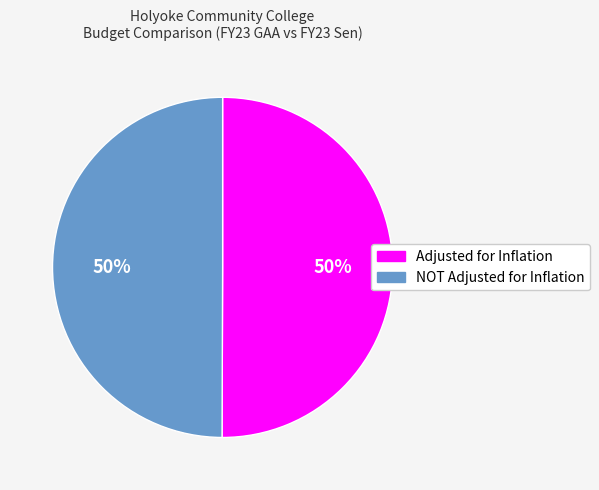

Is it true that NOT Adjusted for Inflation is 50% of the pie?

True